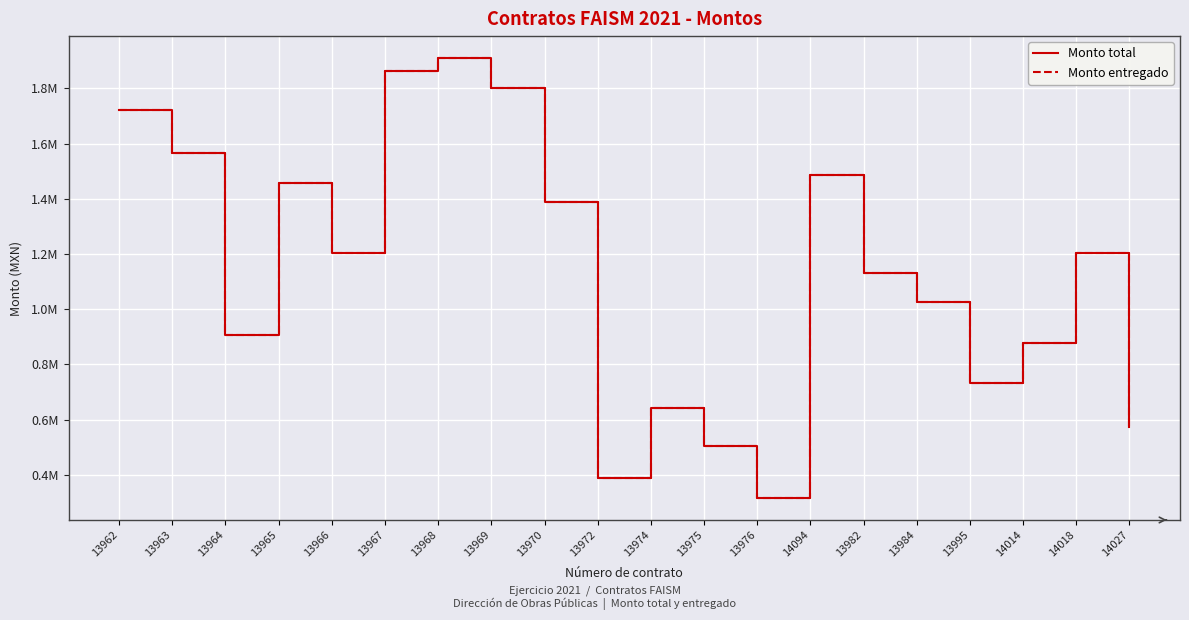

Does the chart display data point markers on the line(s)?

No